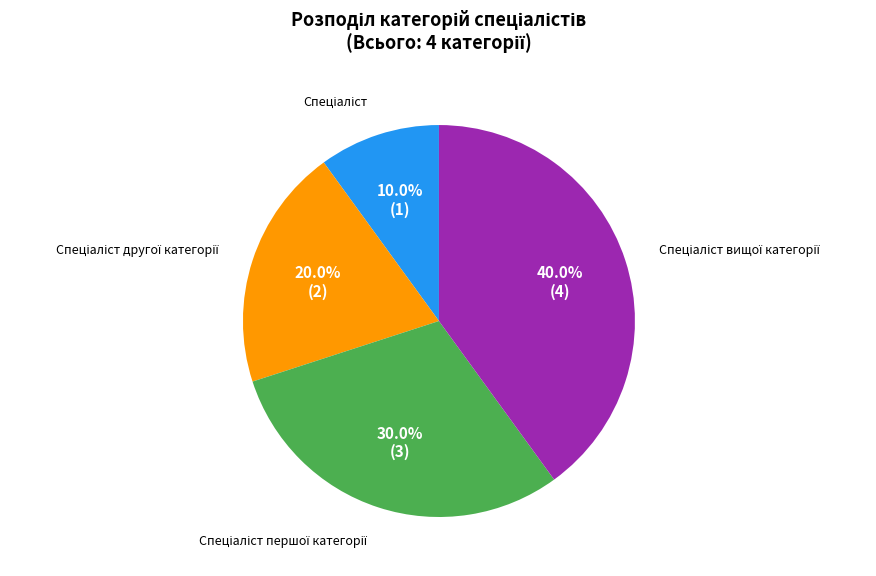

Does any single category account for the majority?

No